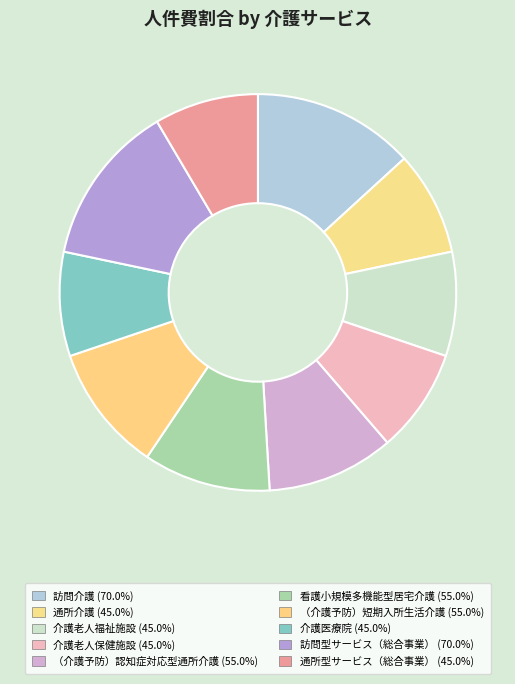

Rank the categories by value from lowest to highest.

通所介護, 介護老人福祉施設, 介護老人保健施設, 介護医療院, 通所型サービス（総合事業）, （介護予防）認知症対応型通所介護, 看護小規模多機能型居宅介護, （介護予防）短期入所生活介護, 訪問介護, 訪問型サービス（総合事業）